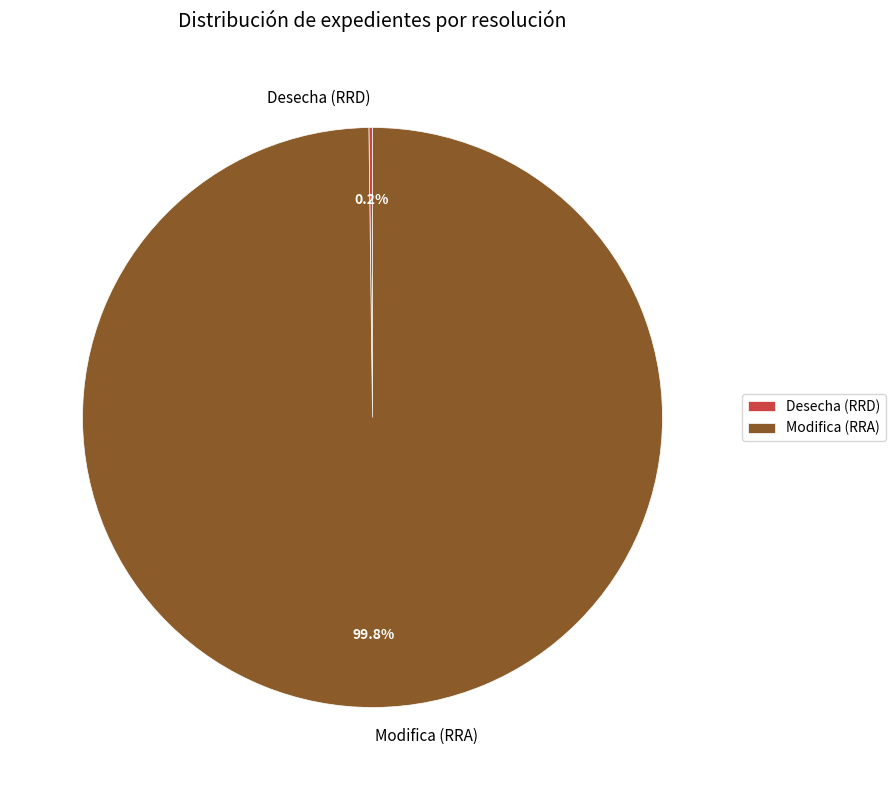

What percentage is NOT represented by Modifica (RRA)?

0.2%